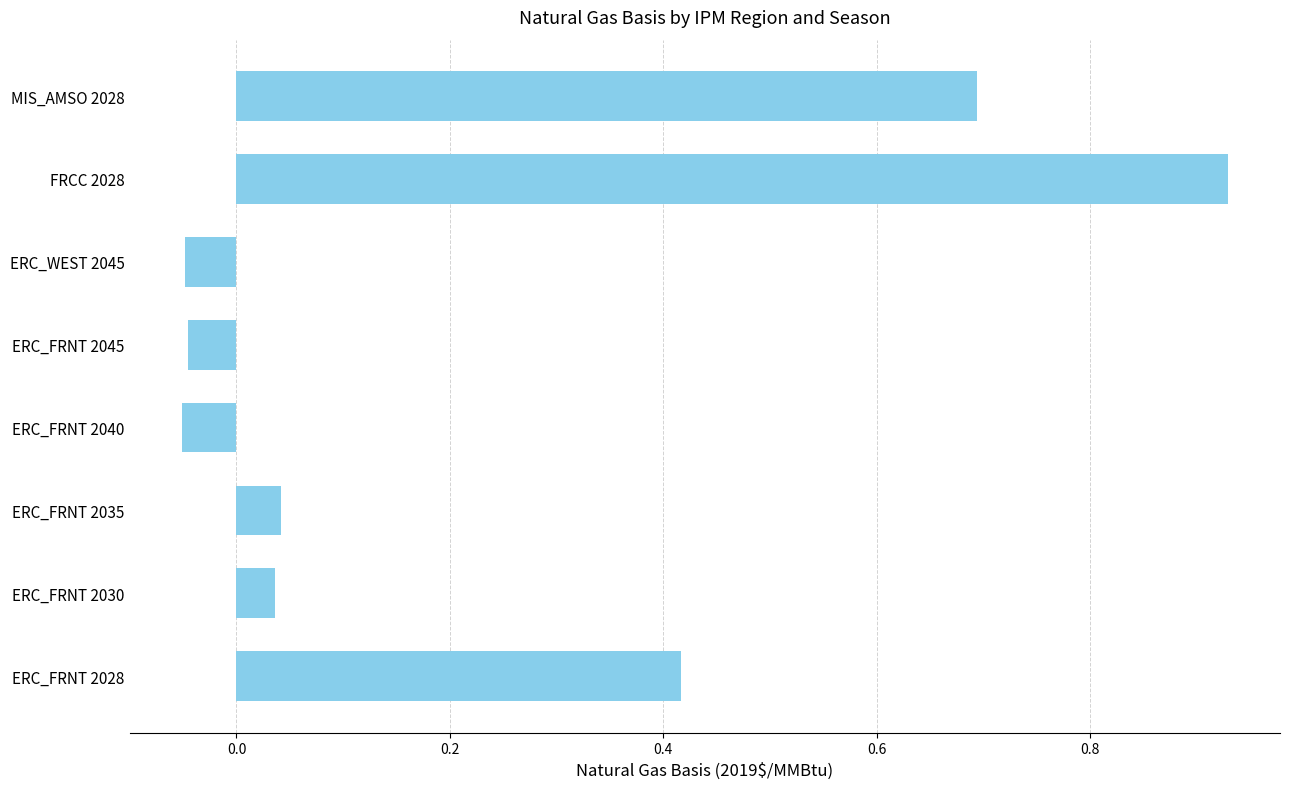

Between ERC_FRNT 2030 and ERC_FRNT 2045, which is larger?

ERC_FRNT 2030